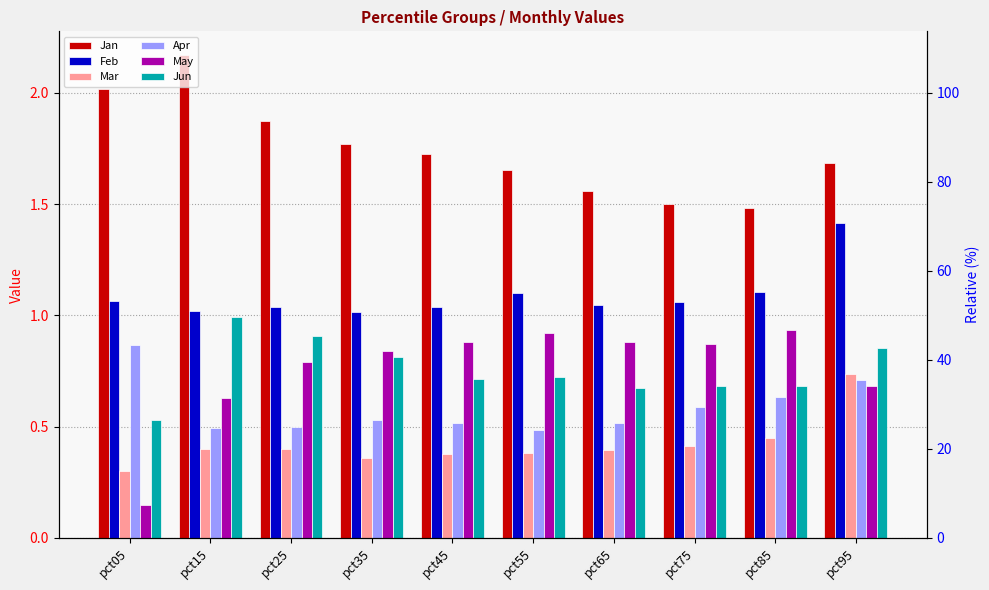

Is the value of Jan at pct45 greater than the value of Apr at pct45?

Yes